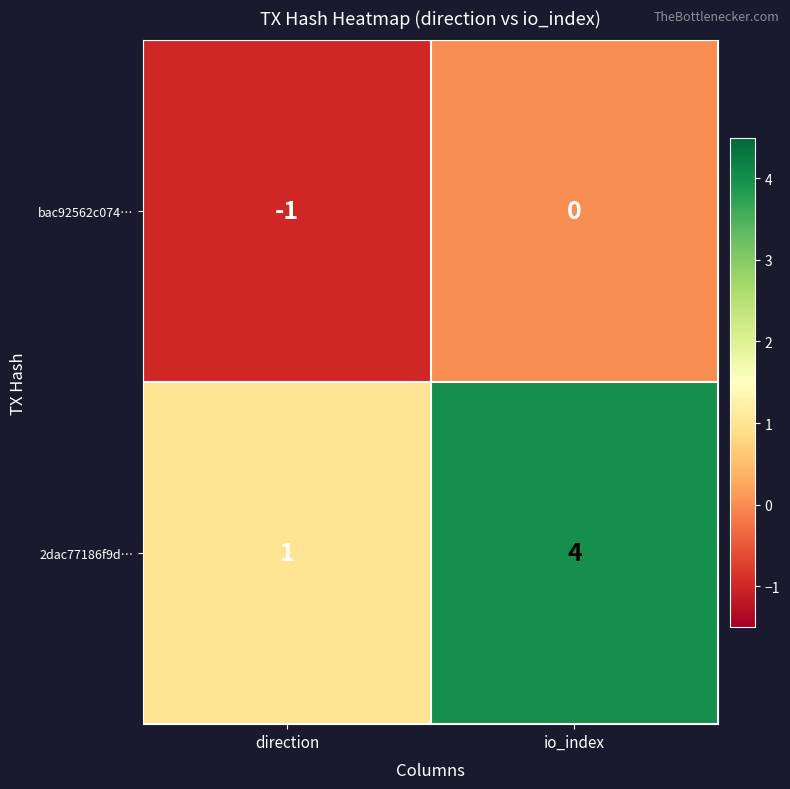

Rank the series by their average value, from highest to lowest.

2dac77186f9d…, bac92562c074…